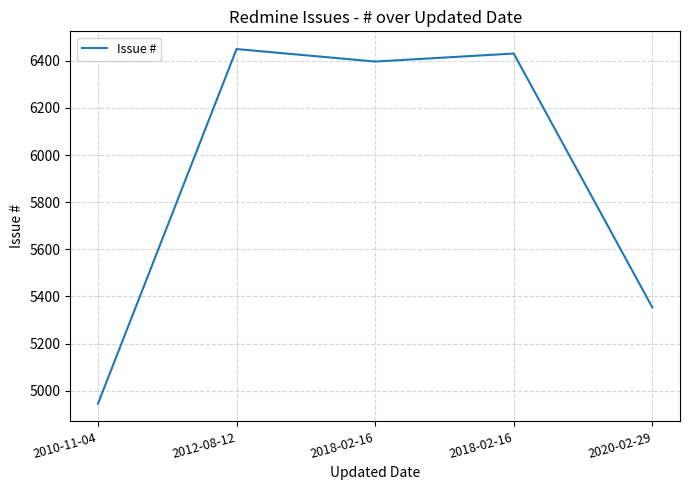

How many lines are shown in the chart?

1